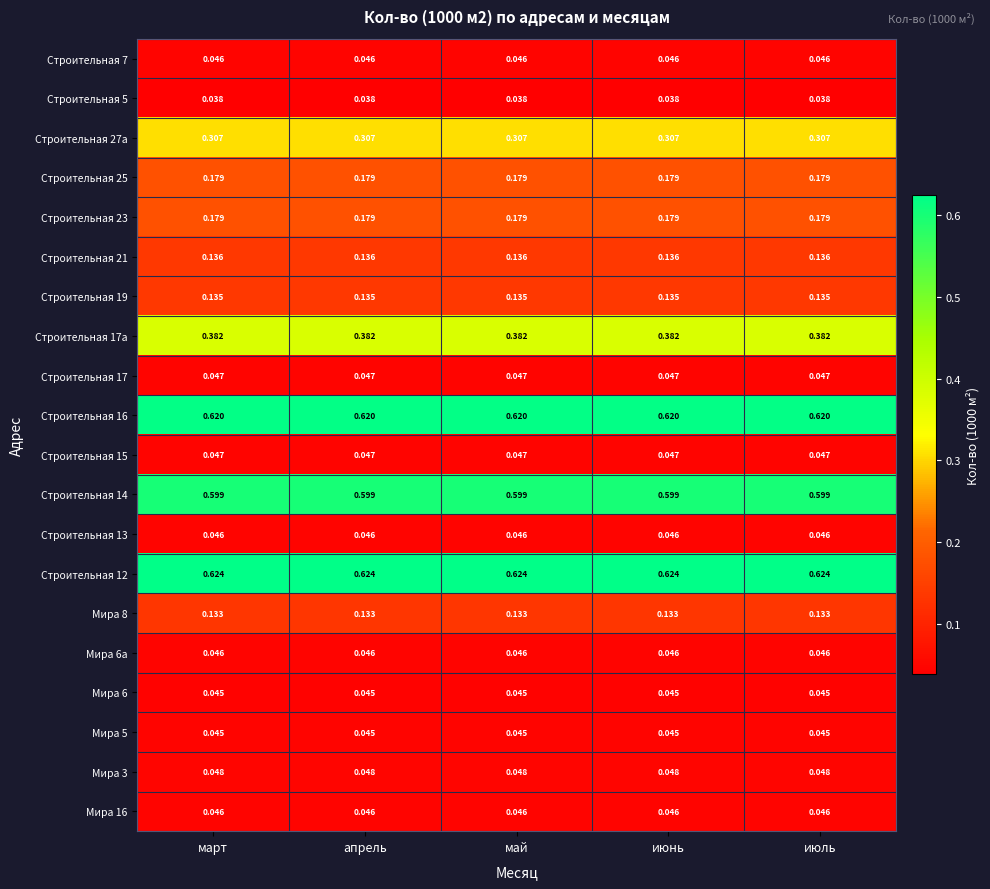

Is the value of Строительная 23 at май greater than the value of Мира 6 at июль?

Yes